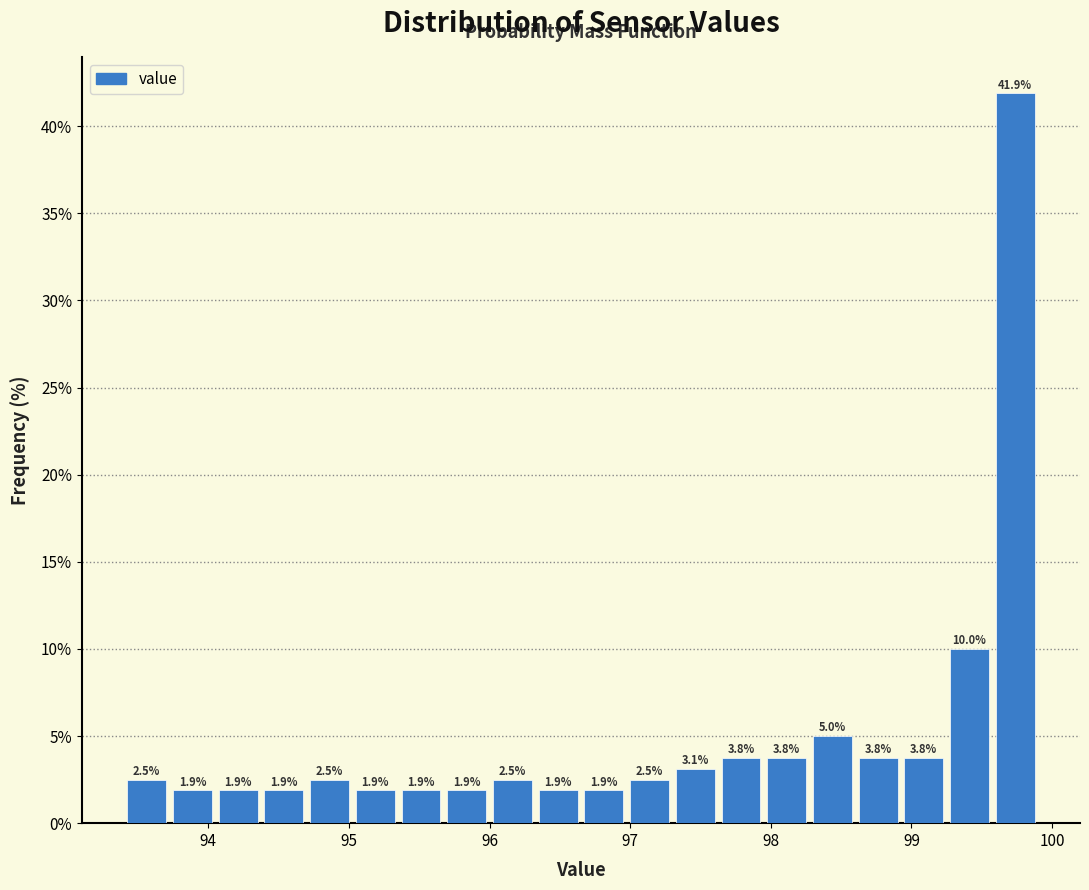

Around what value on the x-axis is the tallest bar? Give the approximate position of its centre, as read against the axis.

99.7